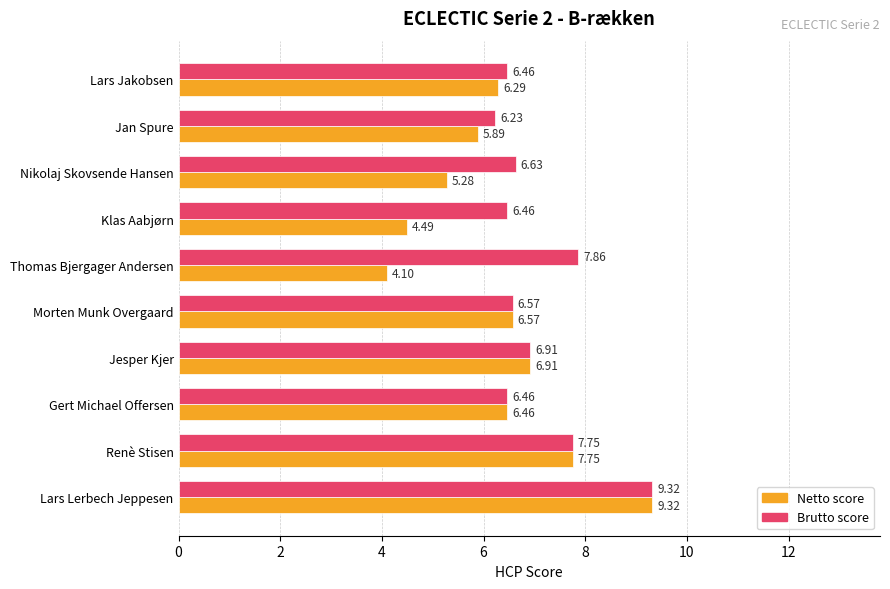

Which series has the widest spread of values?

Netto score